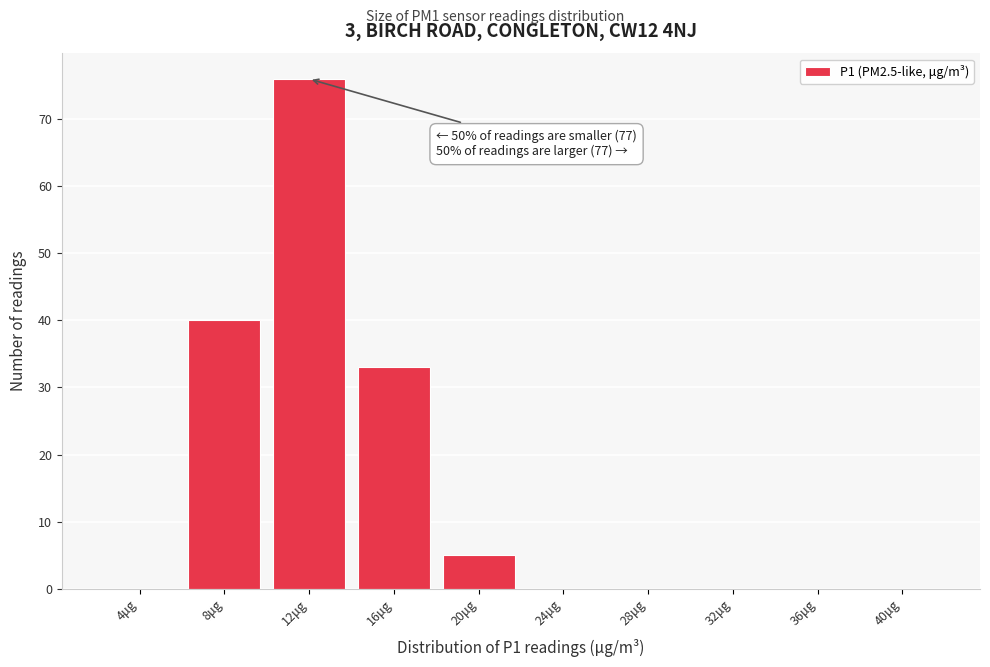

Reading left to right, what are all the values shown in this chart?

4μg=0	8μg=40	12μg=76	16μg=33	20μg=5	24μg=0	28μg=0	32μg=0	36μg=0	40μg=0